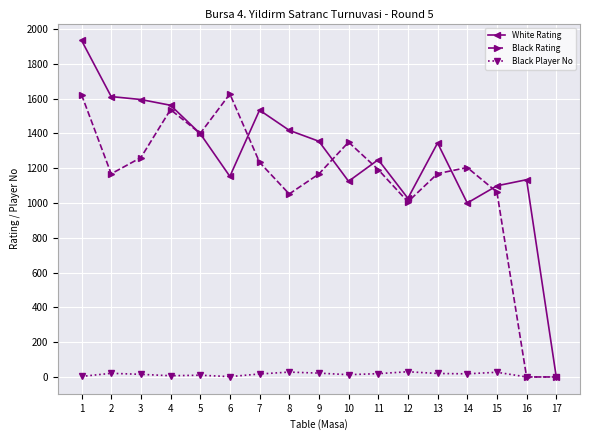

At which category is the sum across all series the highest?

1